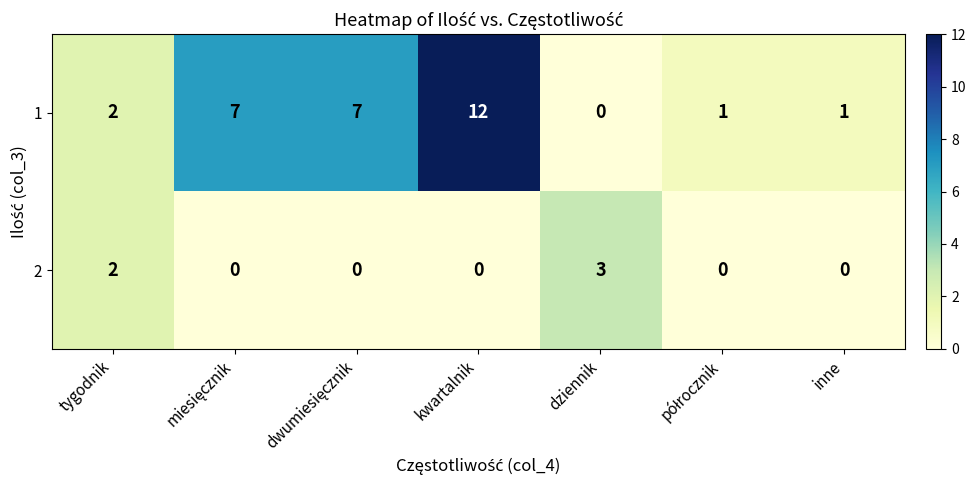

How many distinct data groups are displayed?

2